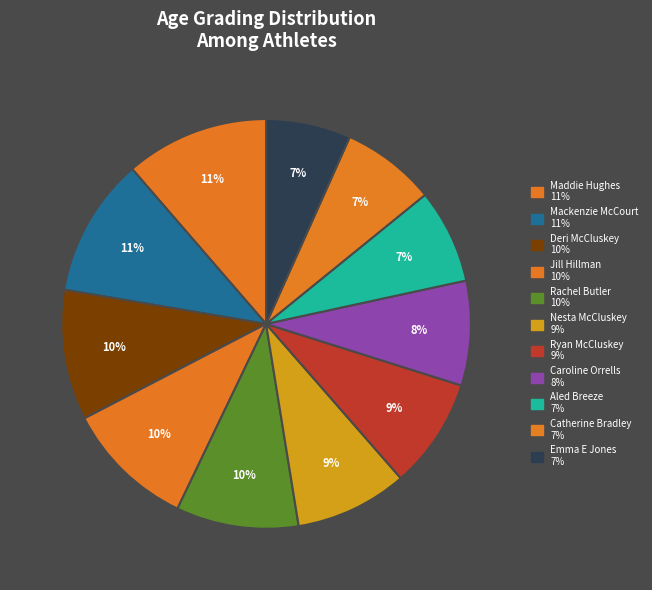

Which category has the biggest portion of the pie?

Maddie Hughes